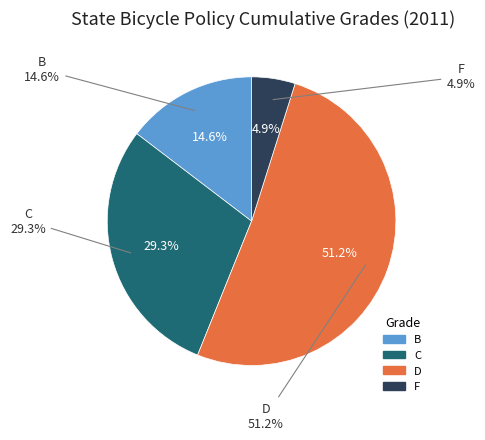

To the nearest percent, what percentage of the pie is B?

15%